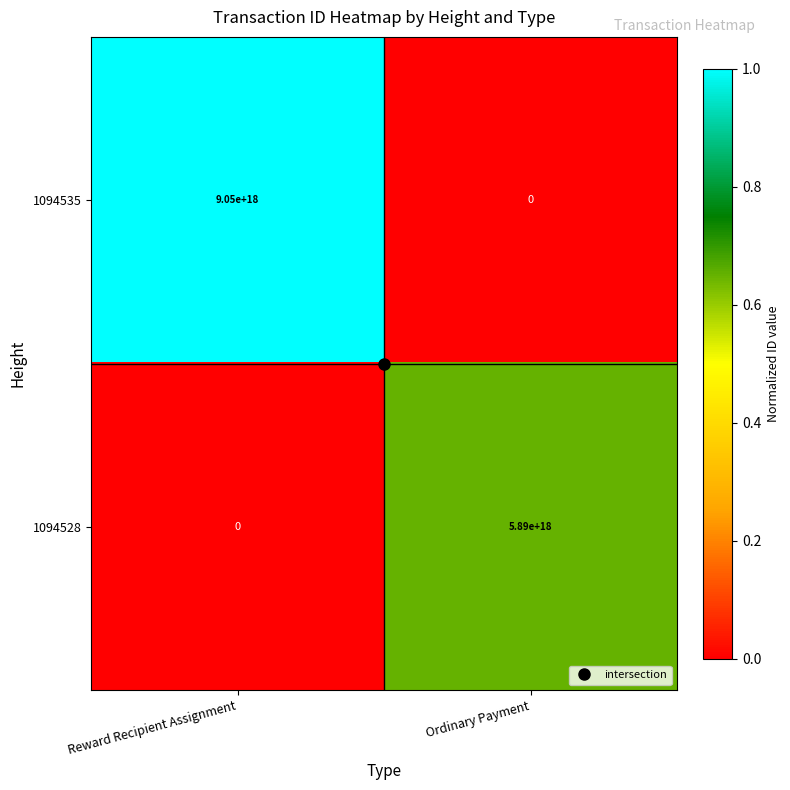

The 1094535 series shows 14364559194562318336 at Reward Recipient Assignment. True or false?

False